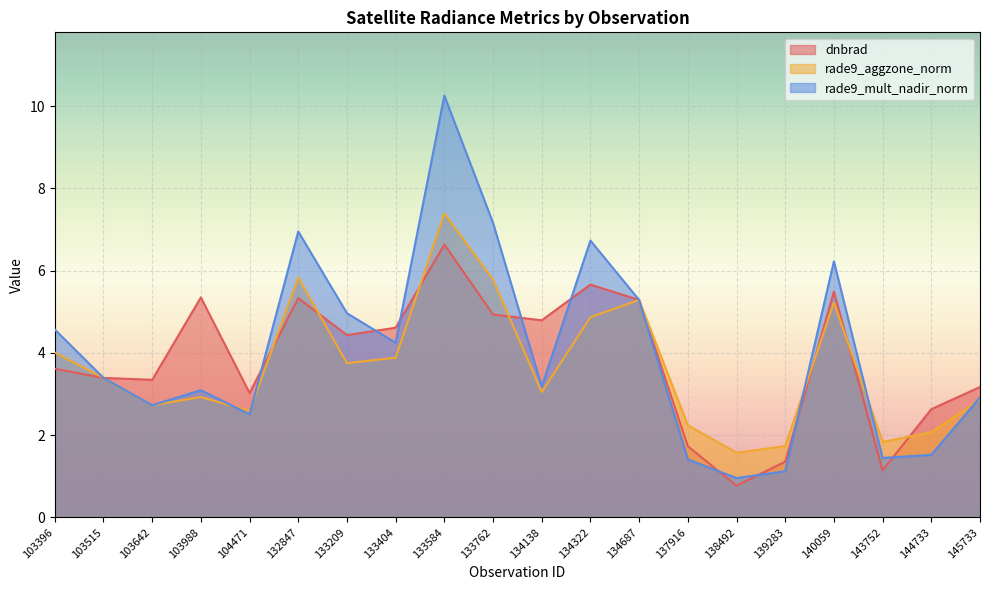

Between 138492 and 133404, which is larger?

133404